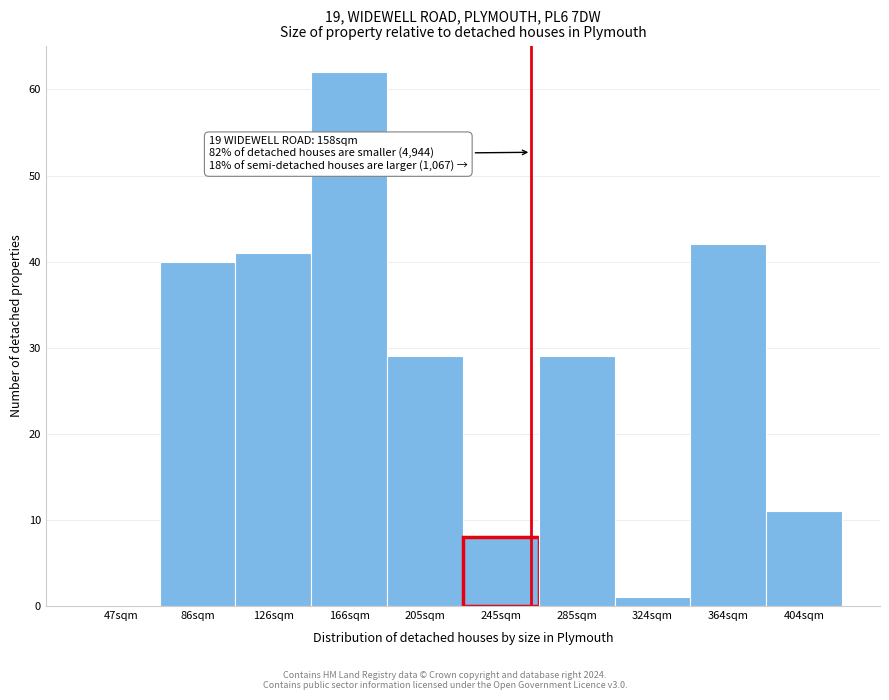

Reading right to left, transcribe all the data shown in this chart.

404sqm=11	364sqm=42	324sqm=1	285sqm=29	245sqm=8	205sqm=29	166sqm=62	126sqm=41	86sqm=40	47sqm=0